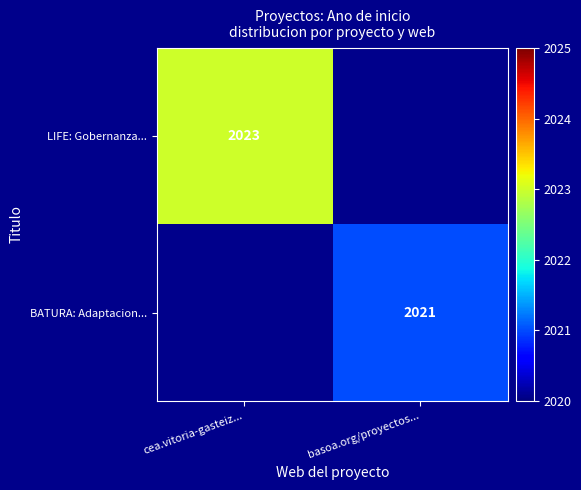

The value of BATURA: Adaptacion... at basoa.org/proyectos... is 1218. True or false?

False